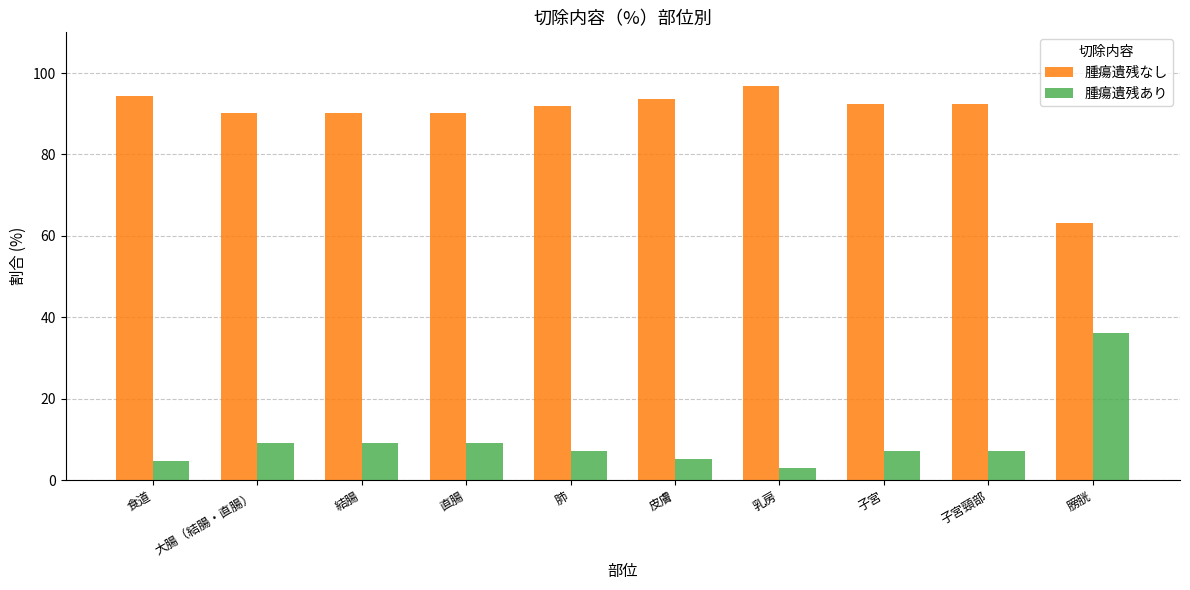

What is the value of the 腫瘍遺残なし bar at the 1st from the left?

94.4